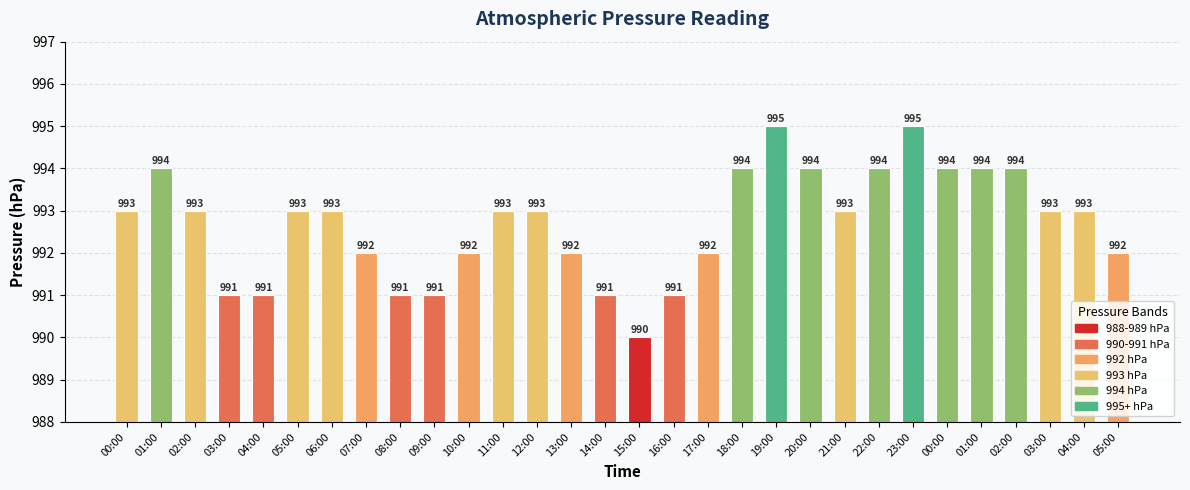

How many bars are there in total?

30